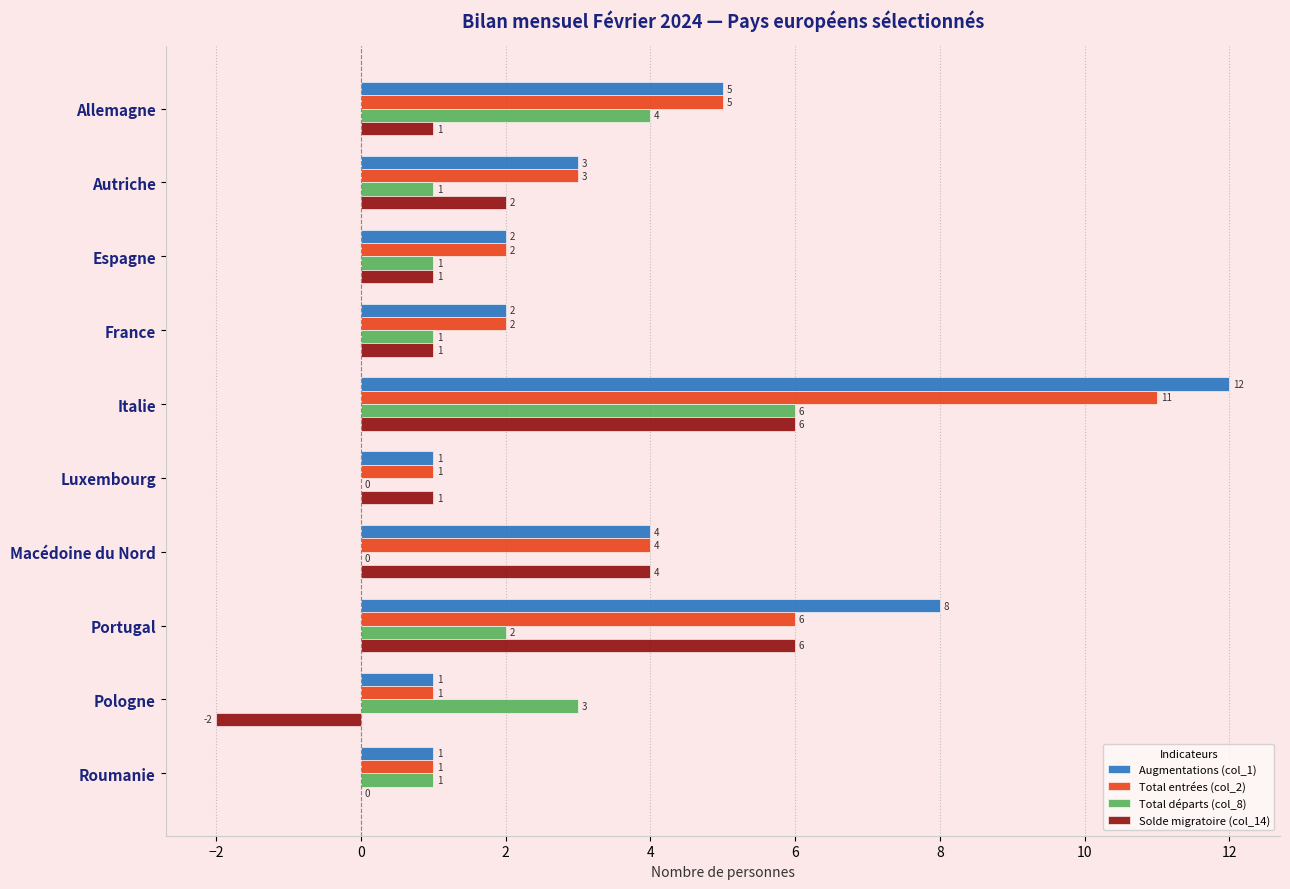

Is it true that Solde migratoire (col_14) equals 1 at Luxembourg?

True